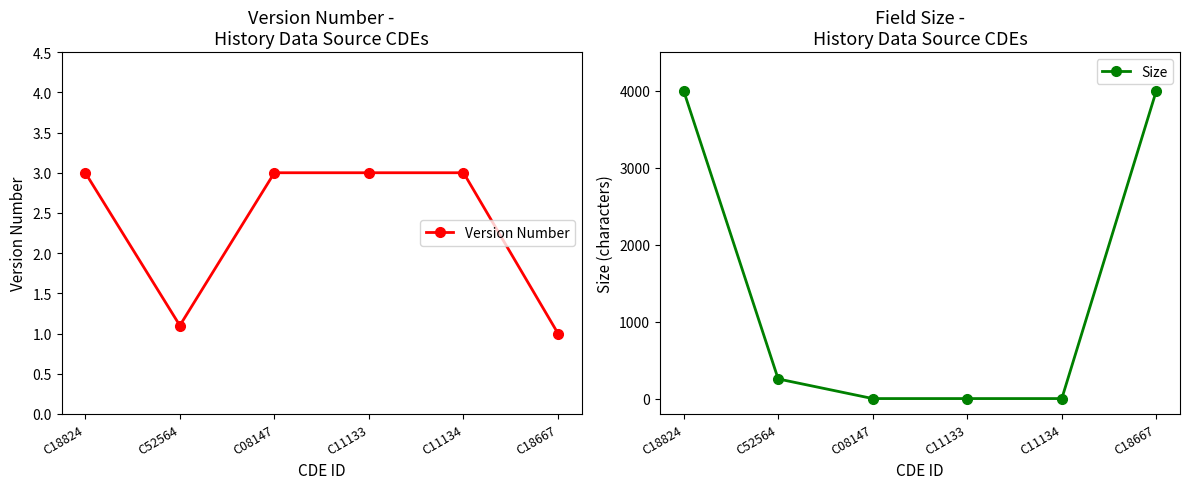

How many lines are shown in the chart?

2